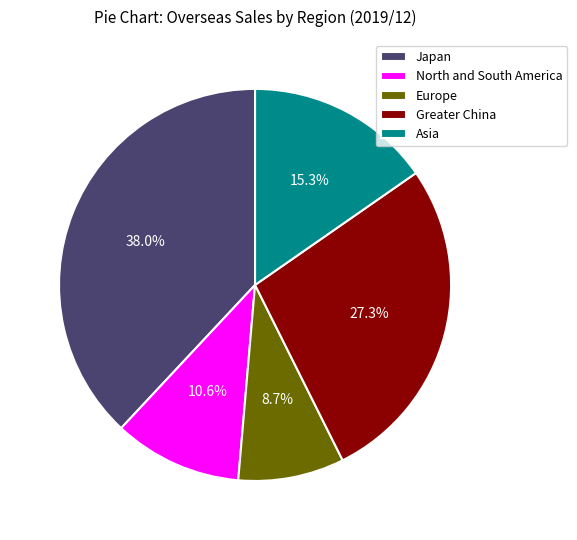

What percentage is the Asia slice, to the nearest percent?

15%